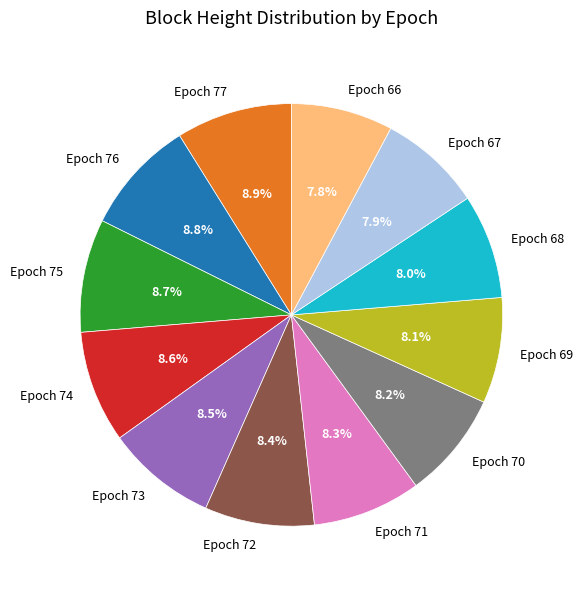

What percentage is NOT represented by Epoch 68?

92.0%